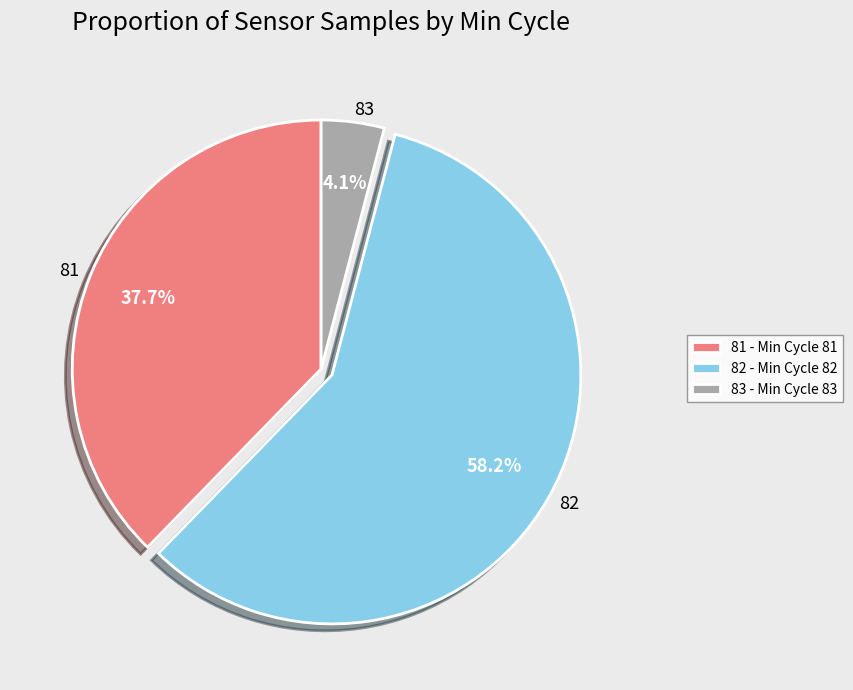

Does any single category account for the majority?

Yes